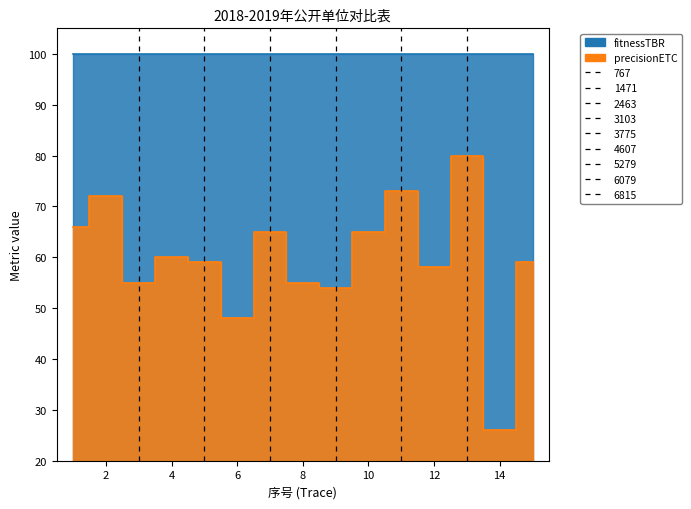

Approximately how many times larger is the value at 9 compared to 14?

2.1